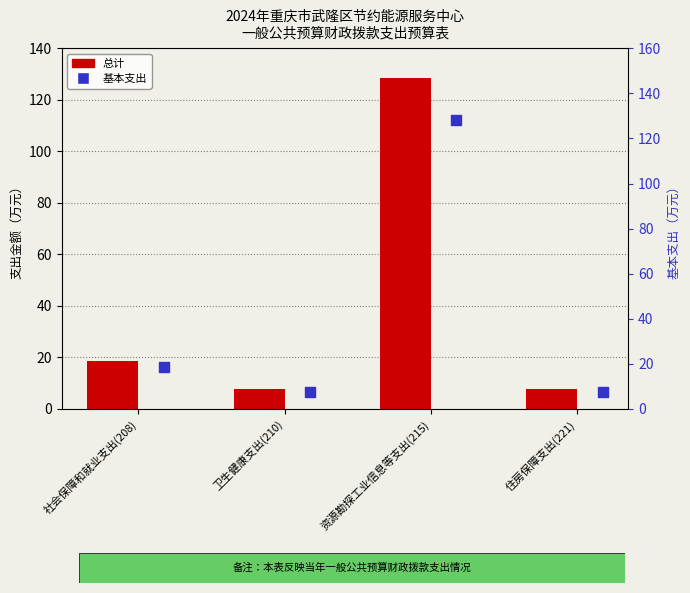

What are all the series names shown in the legend?

总计, 基本支出